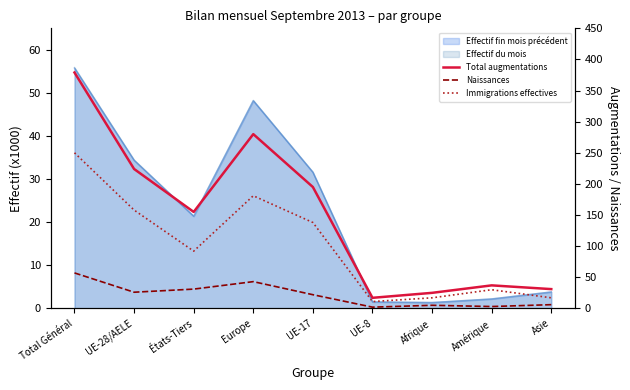

How many data points in Total augmentations are less than 155?

4